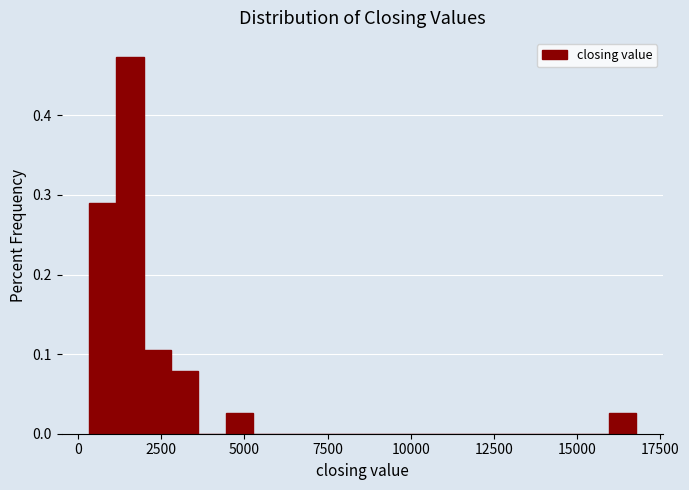

Read against the x-axis, roughly where is the centre of the tallest bar?

1500